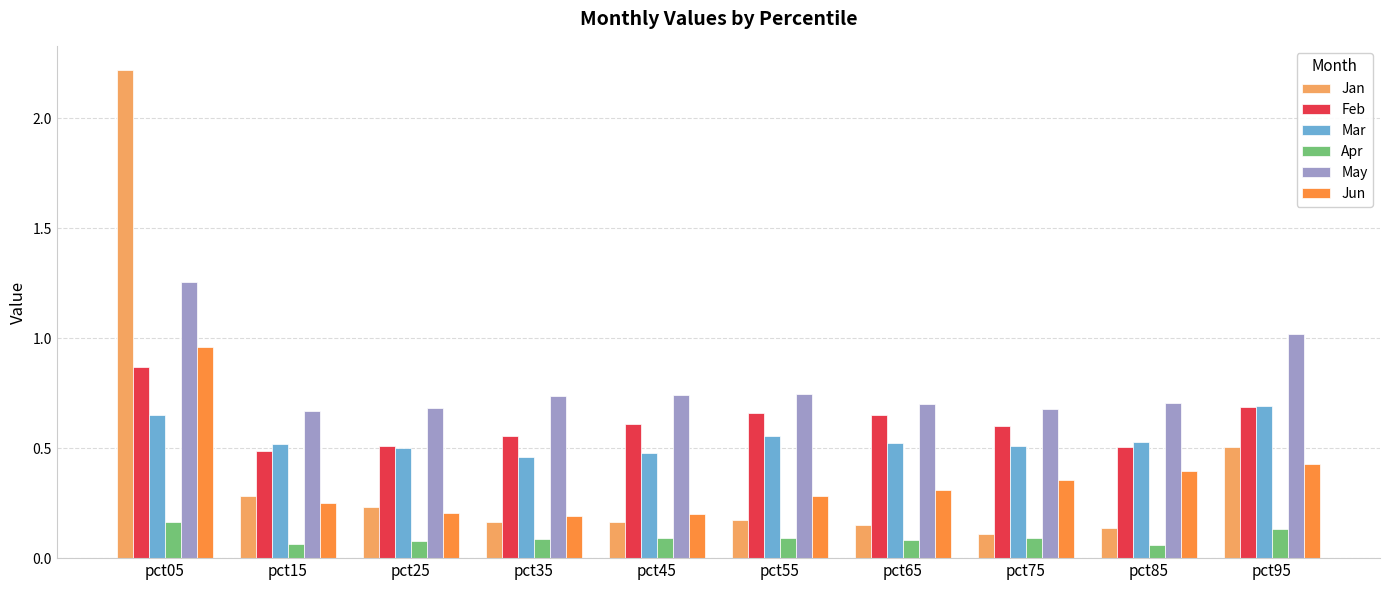

Rank the series by their maximum value, from lowest to highest.

Apr, Mar, Feb, Jun, May, Jan